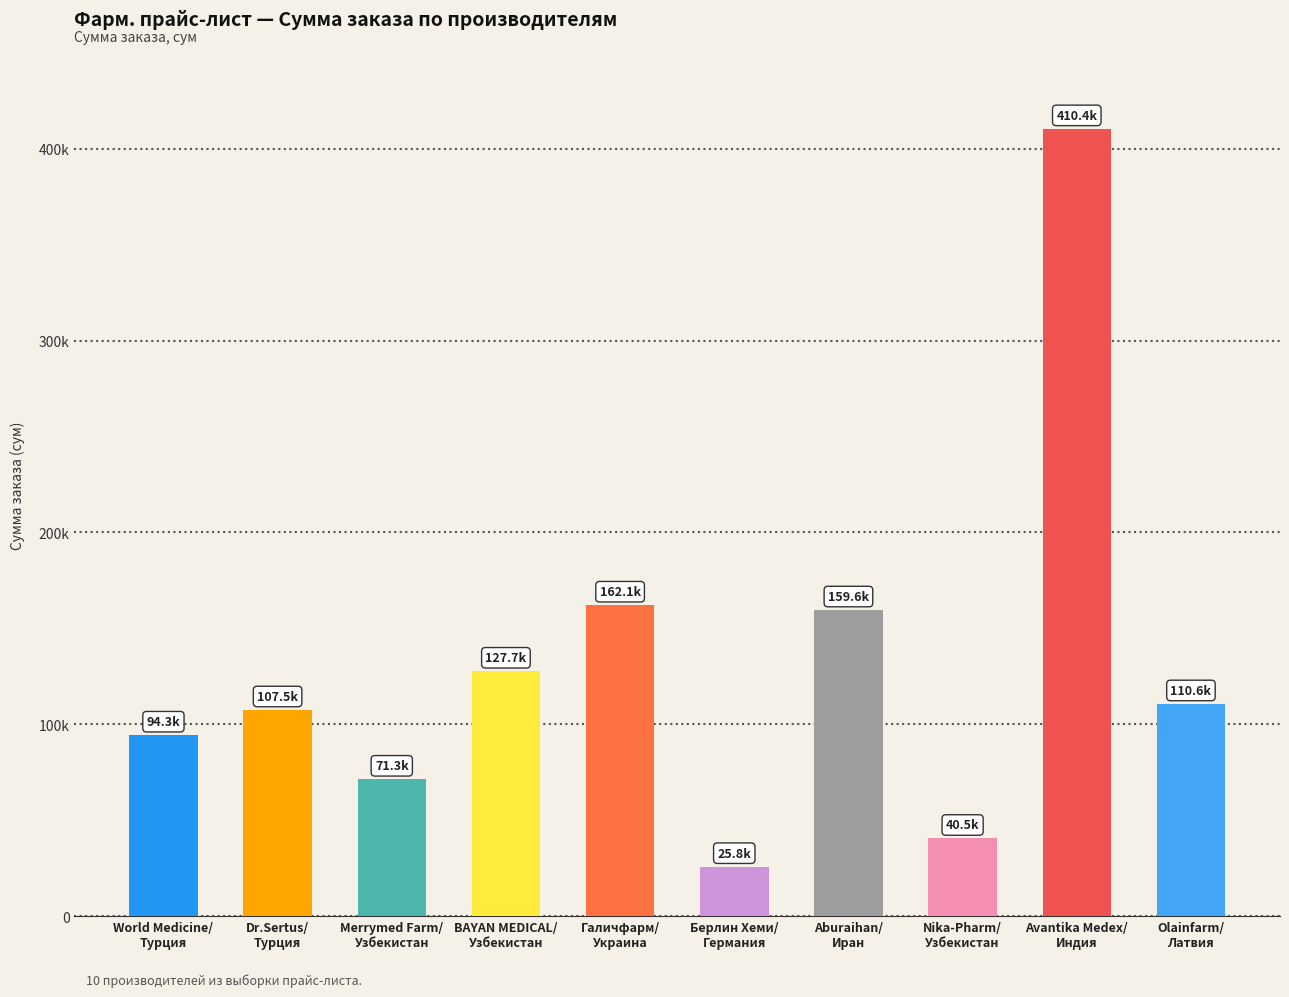

Are the bars horizontal?

No